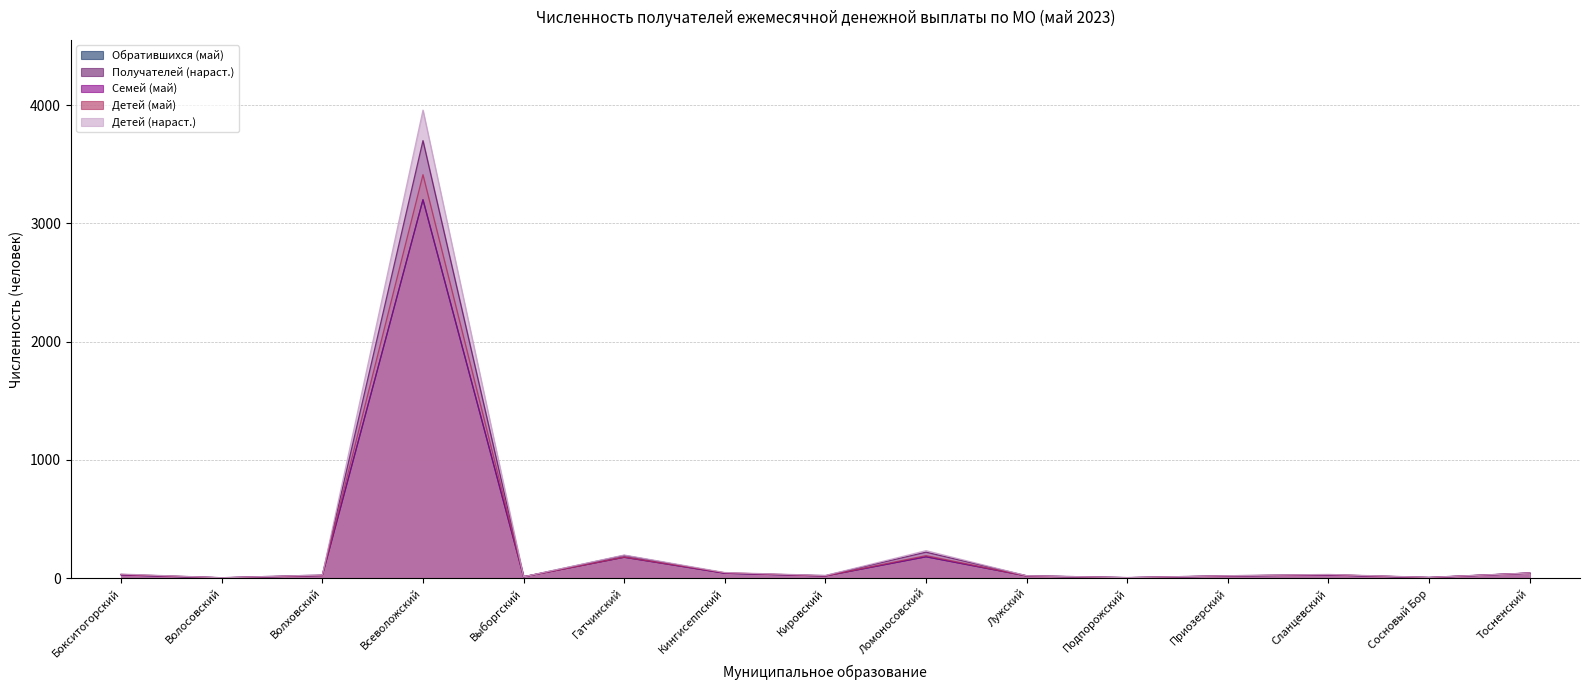

Is the value of Обратившихся (май) at Сланцевский greater than the value of Детей (май) at Кировский?

Yes